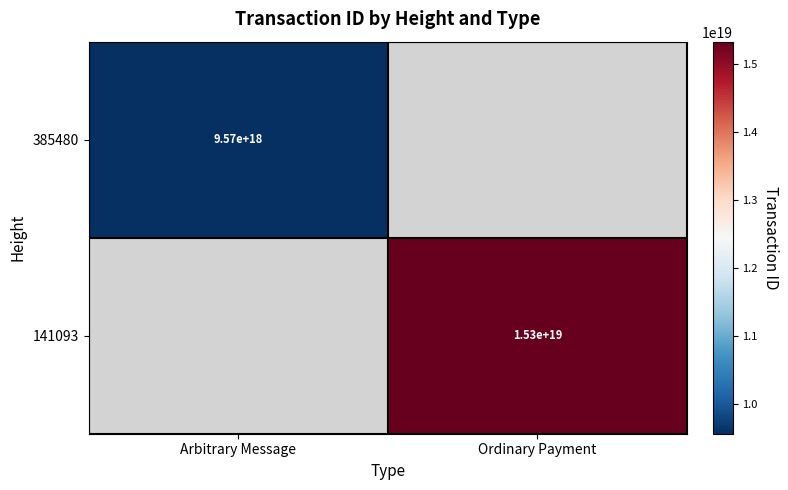

The value of 385480 at Arbitrary Message is 6251477360059743232.0. True or false?

False